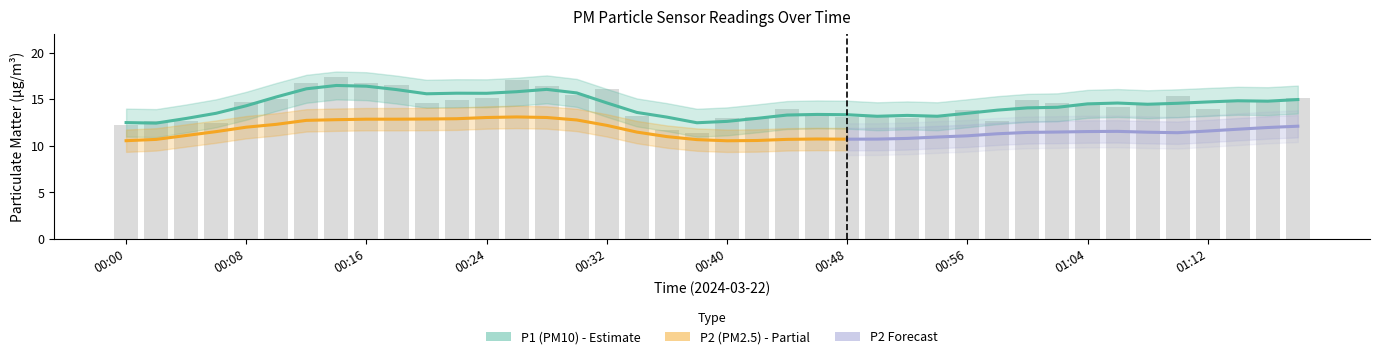

How many bars are there in total?

40